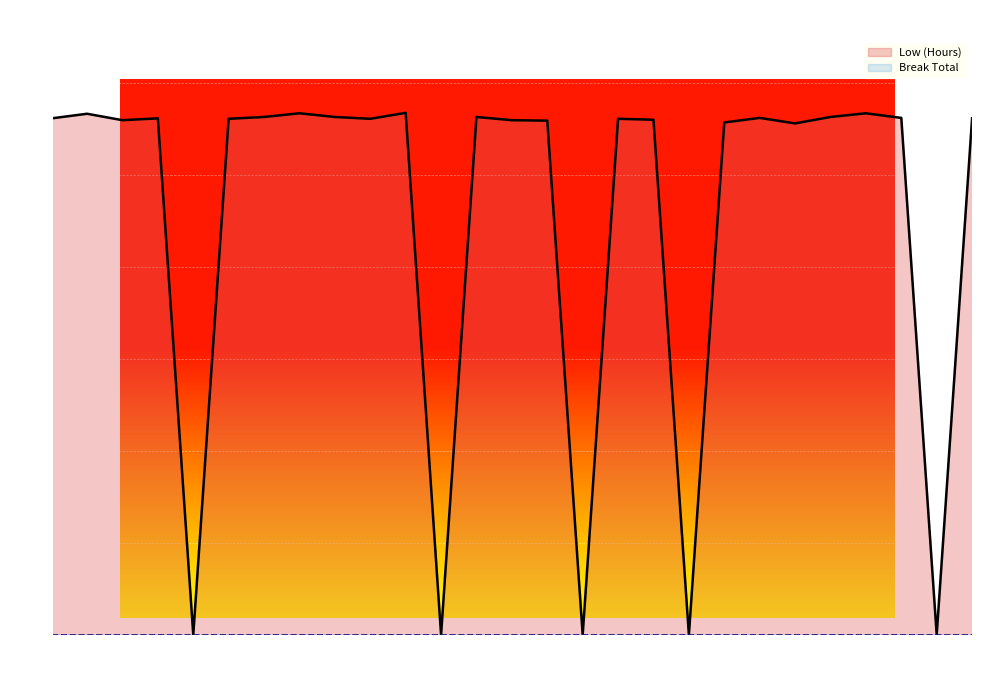

How many interior local peaks does the Low (Hours) series have?

8